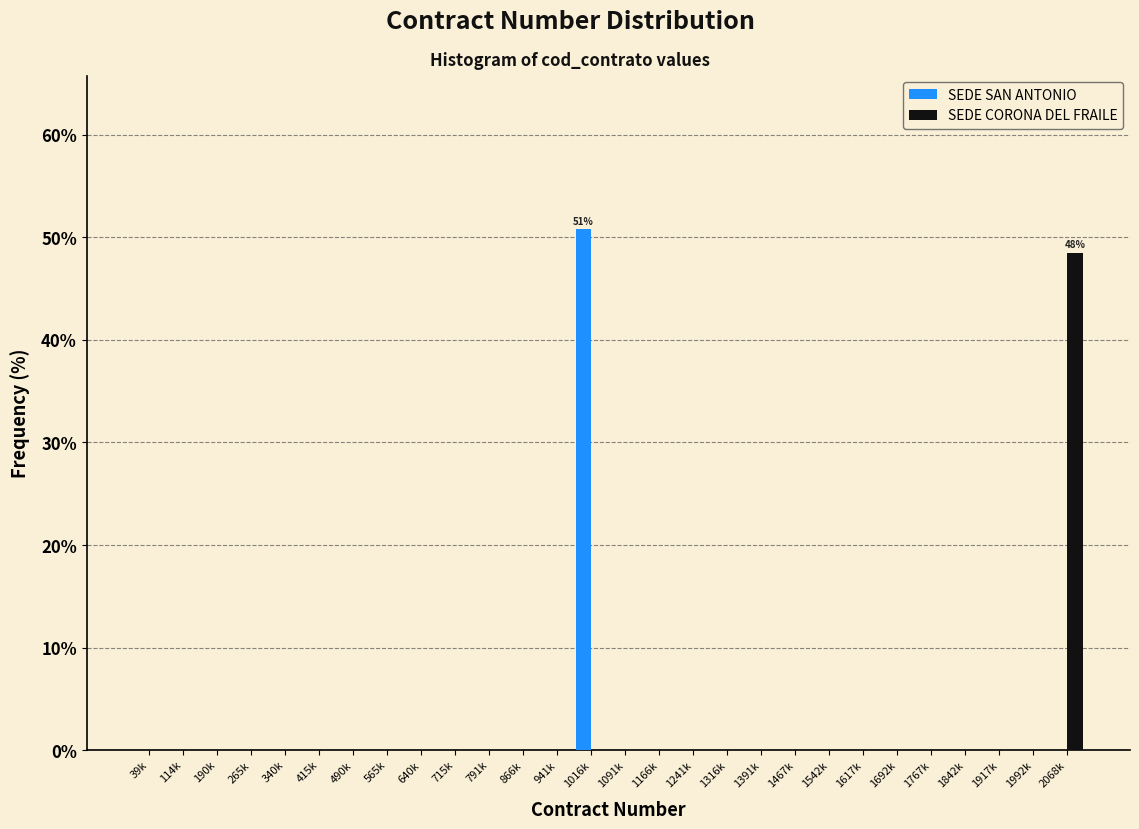

Which series changed the most between 565k and 2068k?

SEDE CORONA DEL FRAILE